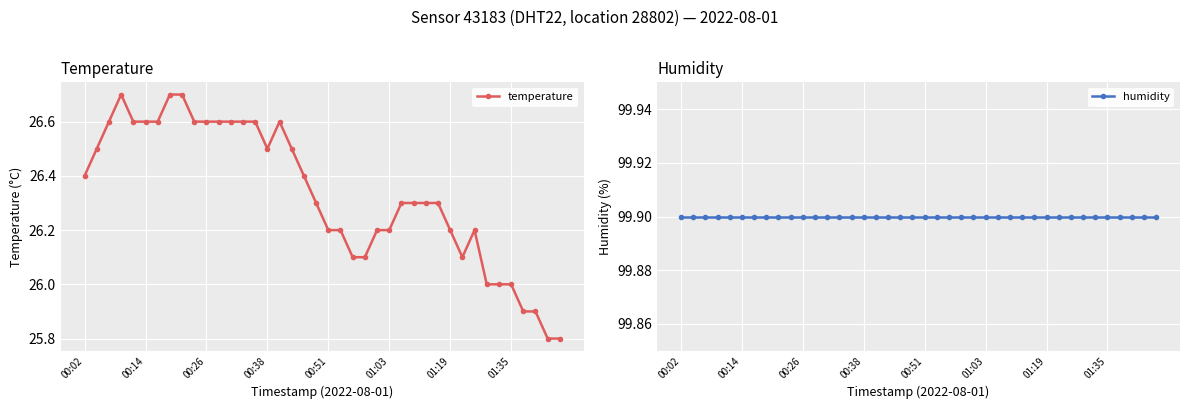

Rank the series by their maximum value, from highest to lowest.

humidity, temperature